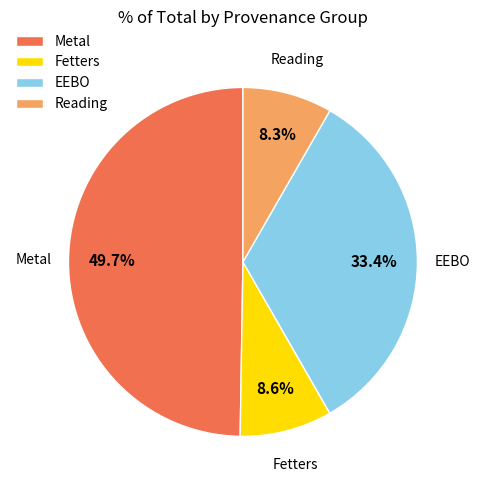

What is the largest slice in the pie chart?

Metal